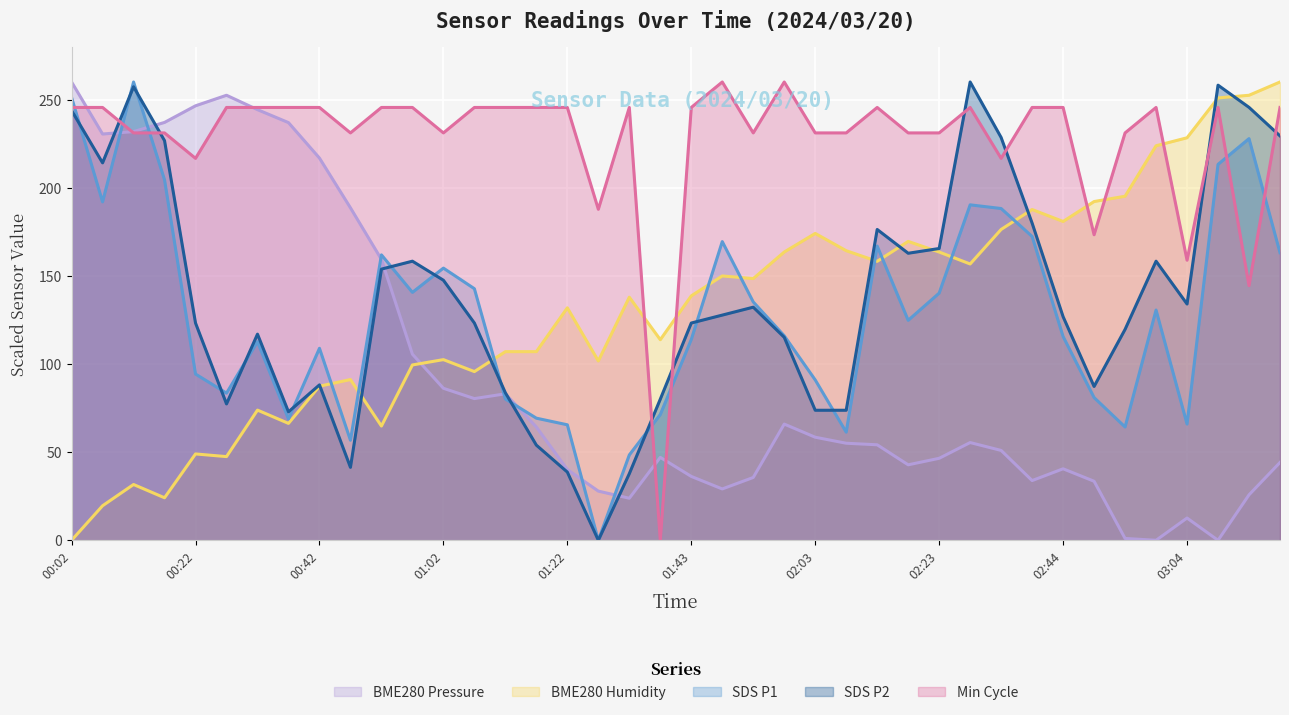

What is the total value across all series at 00:07?

901.7